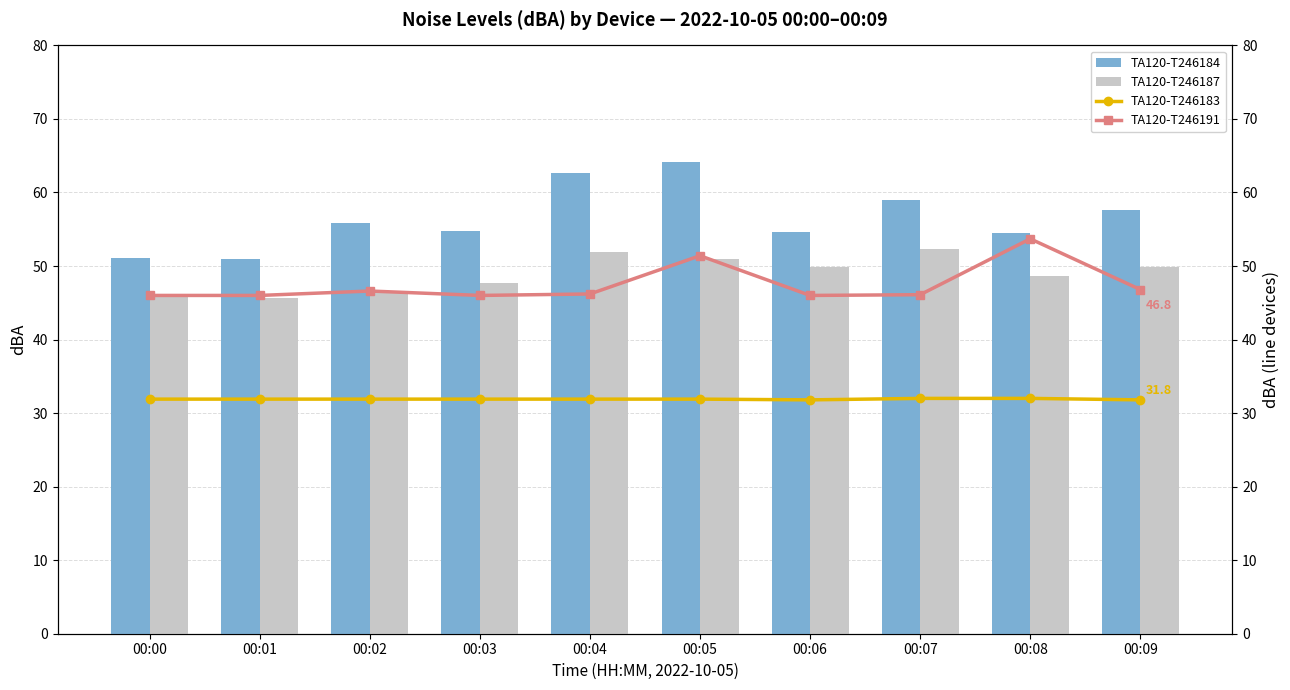

Which series changed the most between 00:03 and 00:07?

TA120-T246187